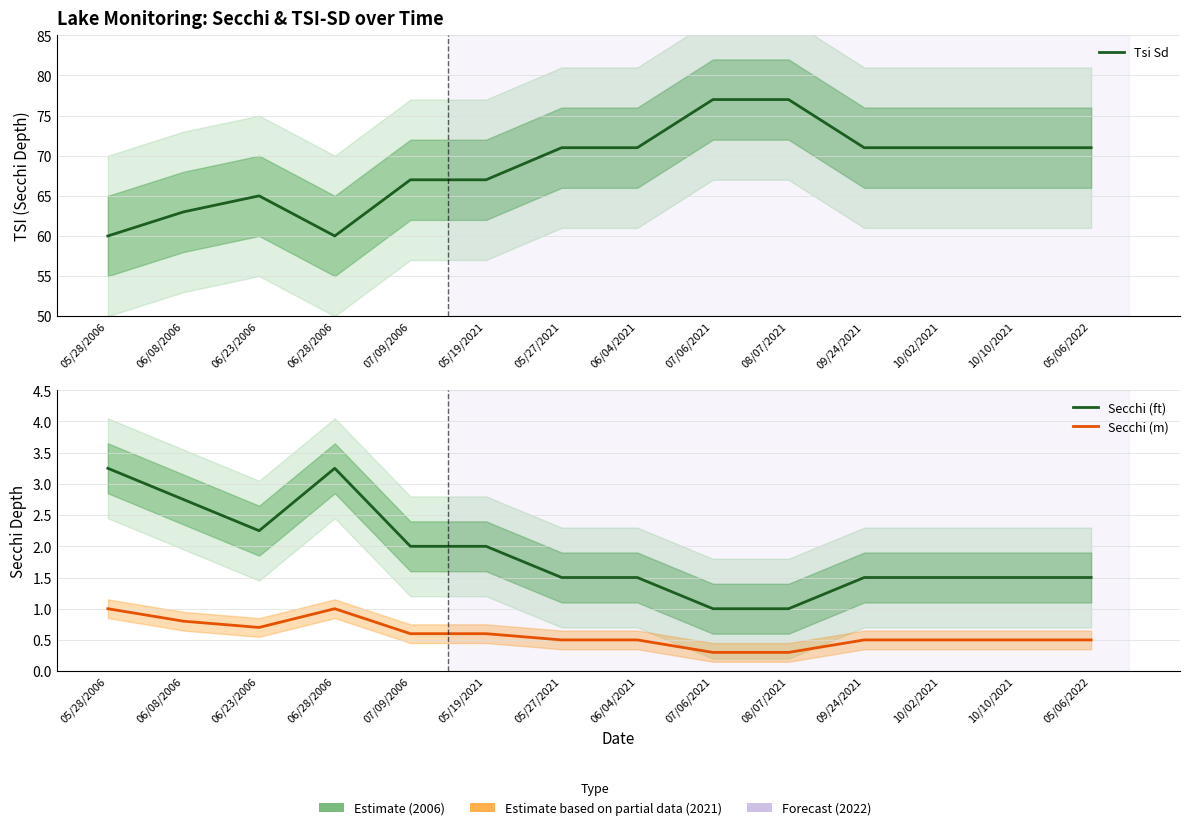

Which has a higher value, 06/28/2006 or 10/02/2021?

10/02/2021